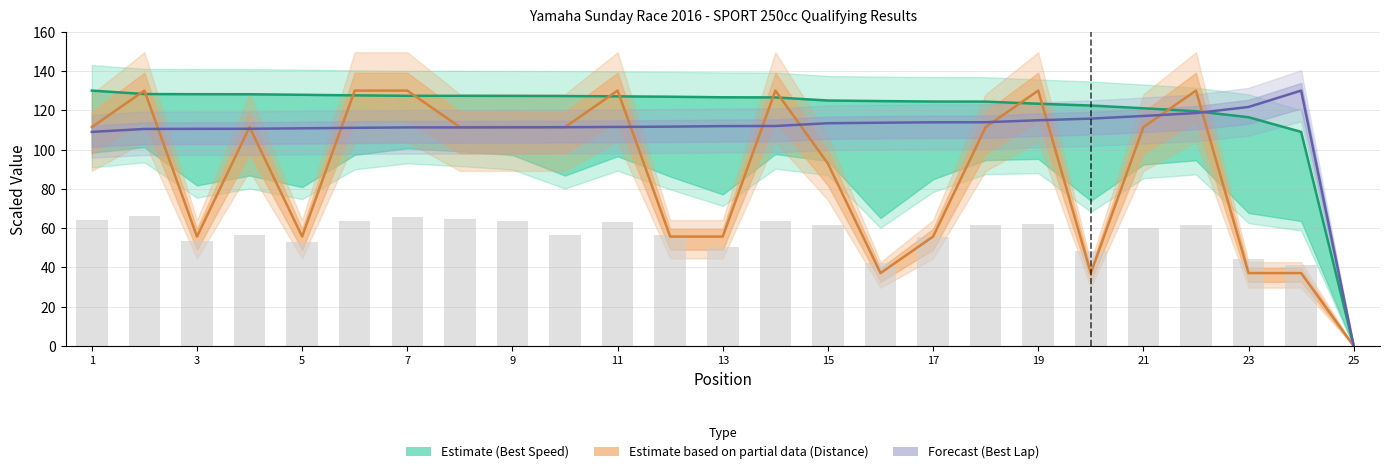

Where is Average Speed (bar) nearest to the value 33?

23